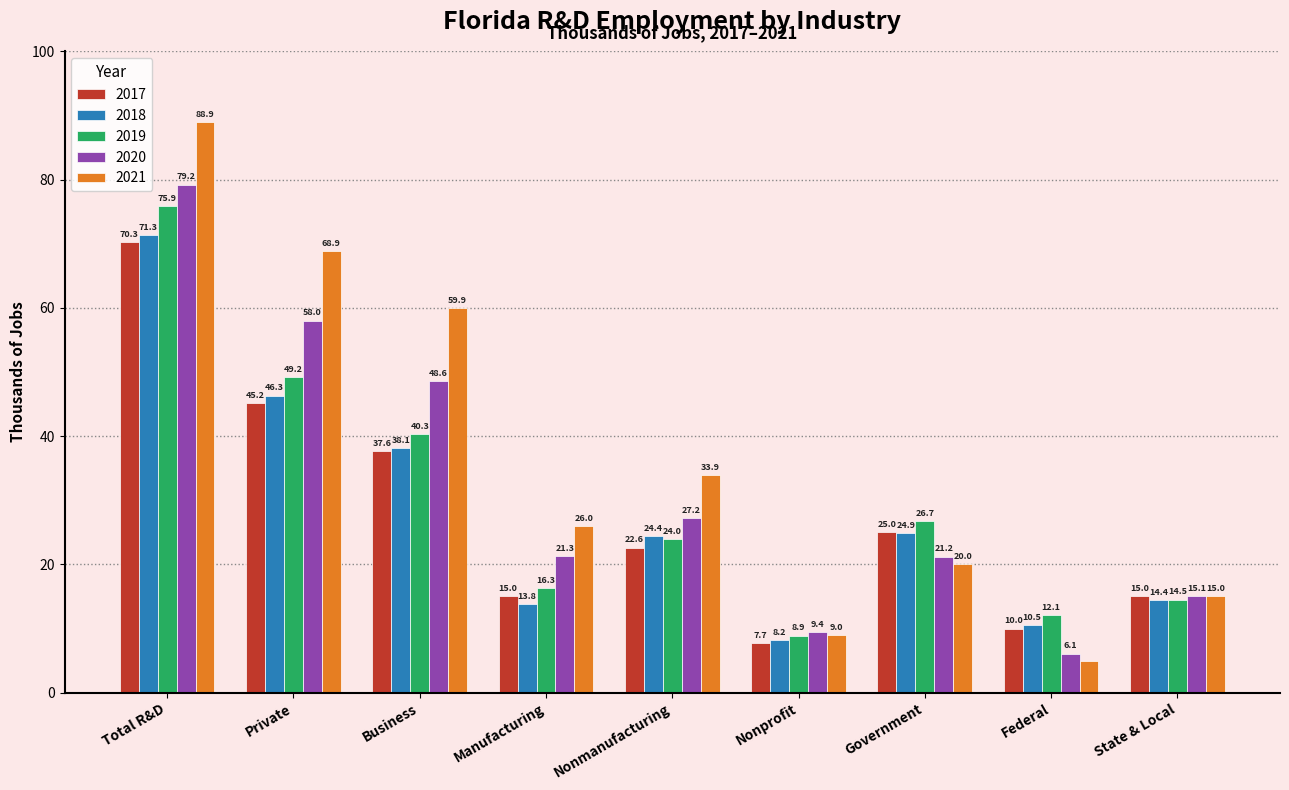

What is the label of the 4th bar from the right?

Nonprofit